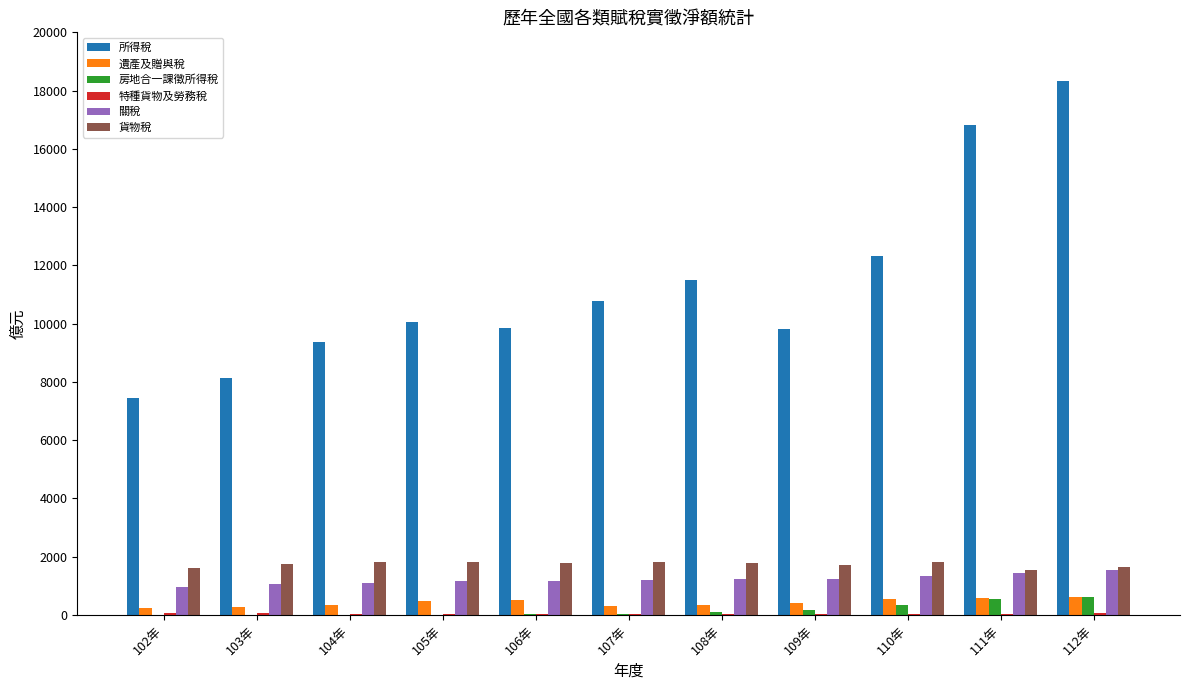

What value does the 所得稅 series have at 103年?

8135